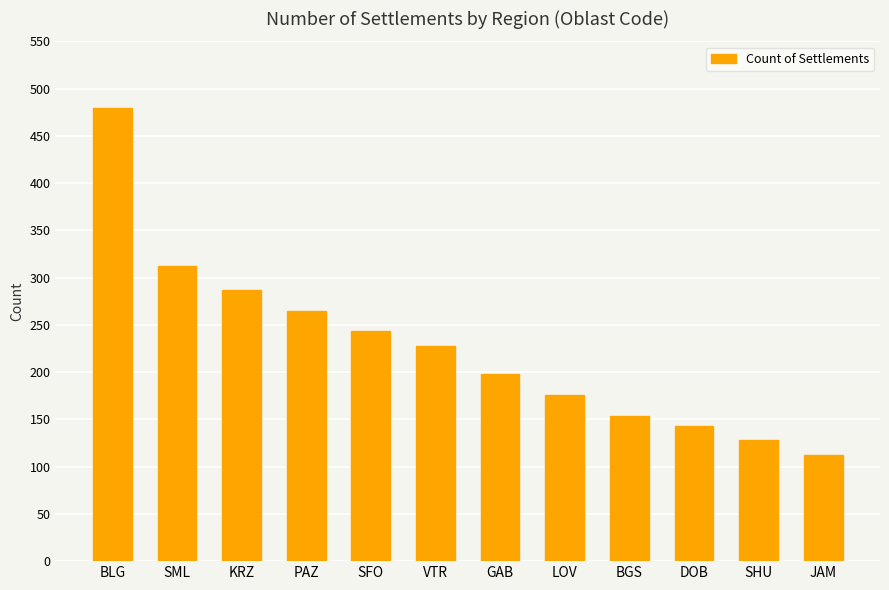

Reading left to right, list all the values displayed in this chart.

BLG=480	SML=312	KRZ=287	PAZ=265	SFO=243	VTR=228	GAB=198	LOV=176	BGS=154	DOB=143	SHU=128	JAM=112